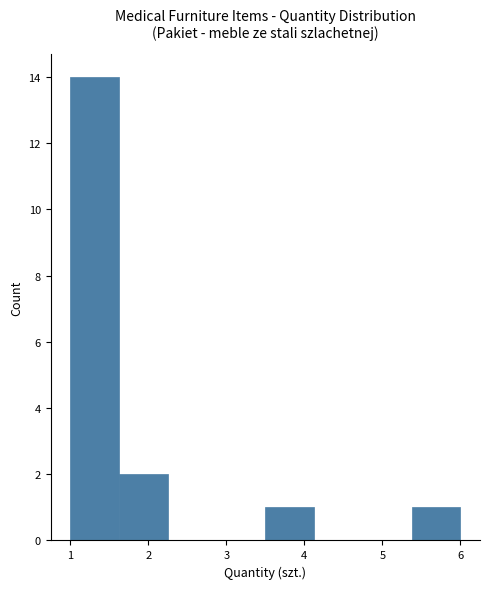

Reading left to right, list every bar in this chart as the range it spans on the x-axis followed by its height. Neither the bar edges nor the heights are printed on the chart, so give them approximately, as read against the axes.

1.0 to 1.6: 14
1.6 to 2.3: 2
2.3 to 2.9: 0
2.9 to 3.5: 0
3.5 to 4.1: 1
4.1 to 4.8: 0
4.8 to 5.4: 0
5.4 to 6.0: 1